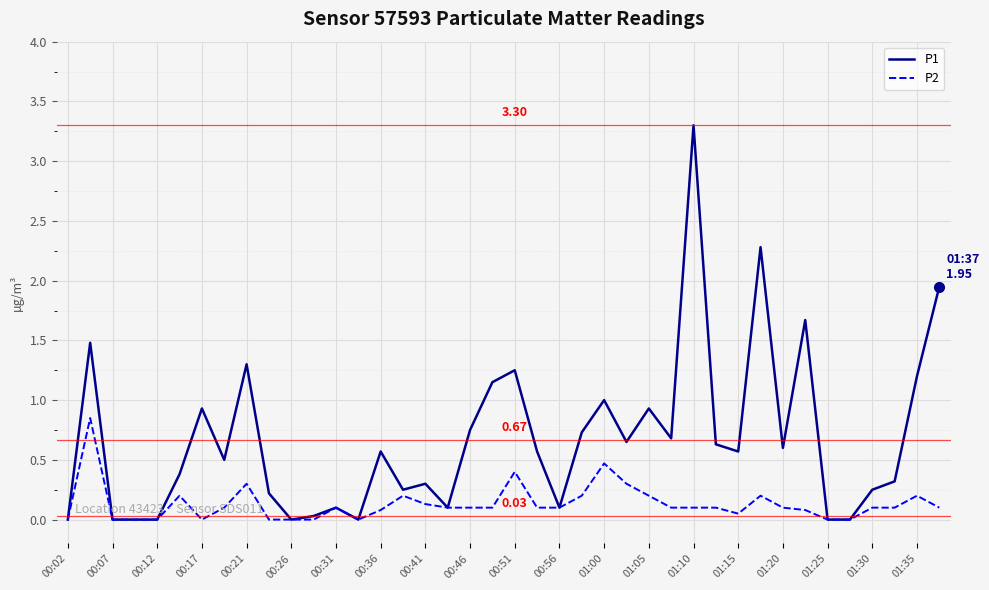

Which series has the largest total across all categories?

P1